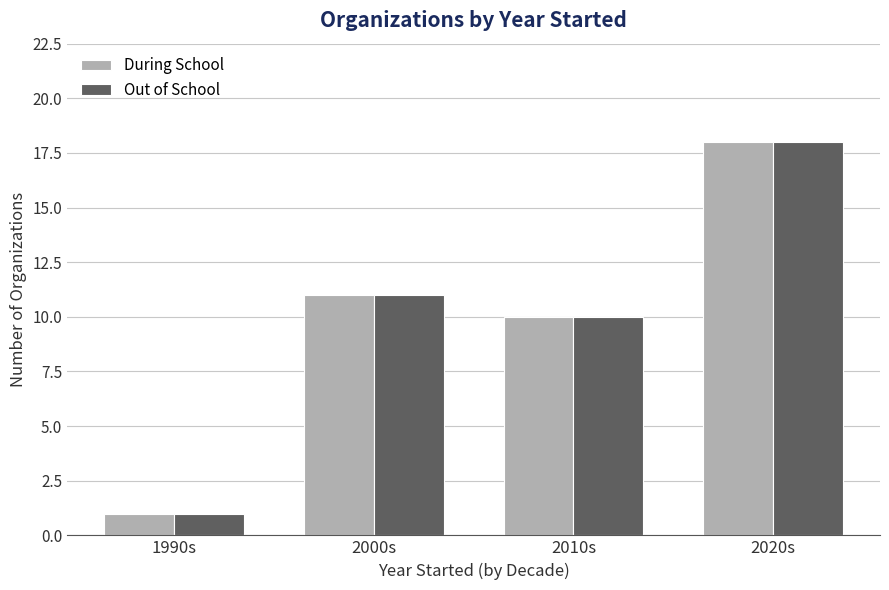

The value of During School at 1990s is 2. True or false?

False